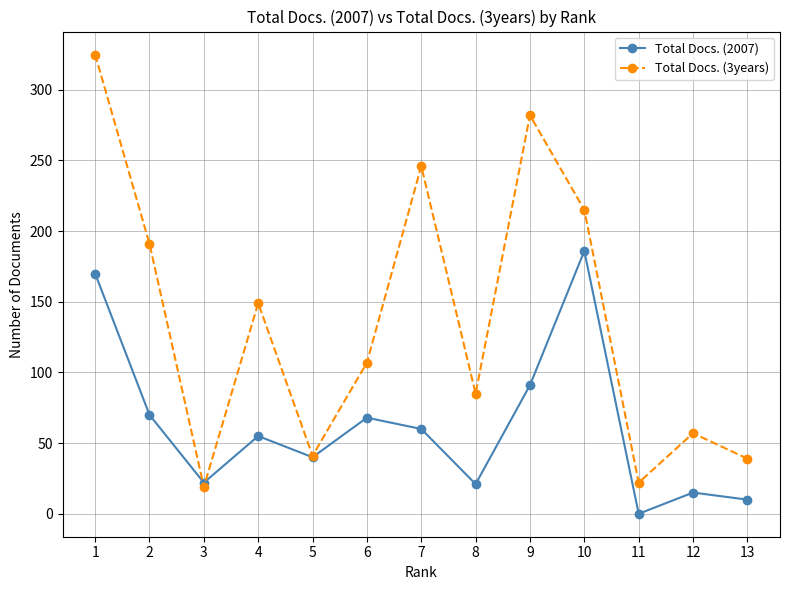

Does the chart display data point markers on the line(s)?

Yes